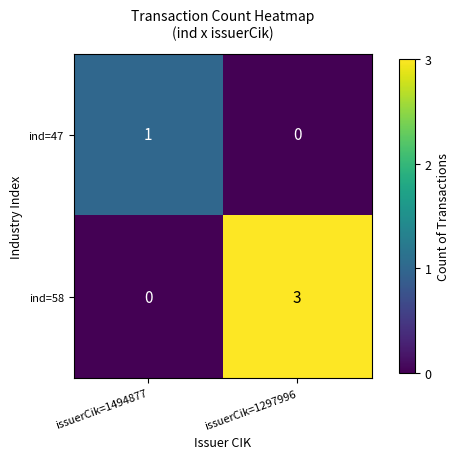

List the labels in order of ind=58 value, largest first.

issuerCik=1297996, issuerCik=1494877